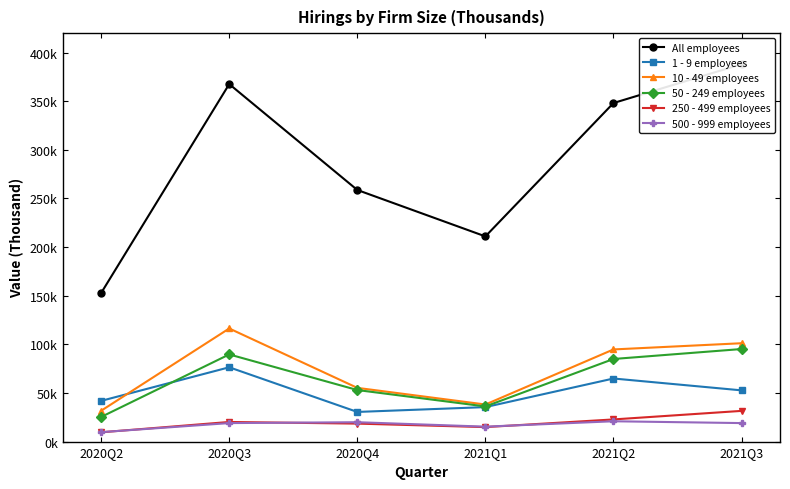

List the series in order of their peak value, lowest first.

500 - 999 employees, 250 - 499 employees, 1 - 9 employees, 50 - 249 employees, 10 - 49 employees, All employees